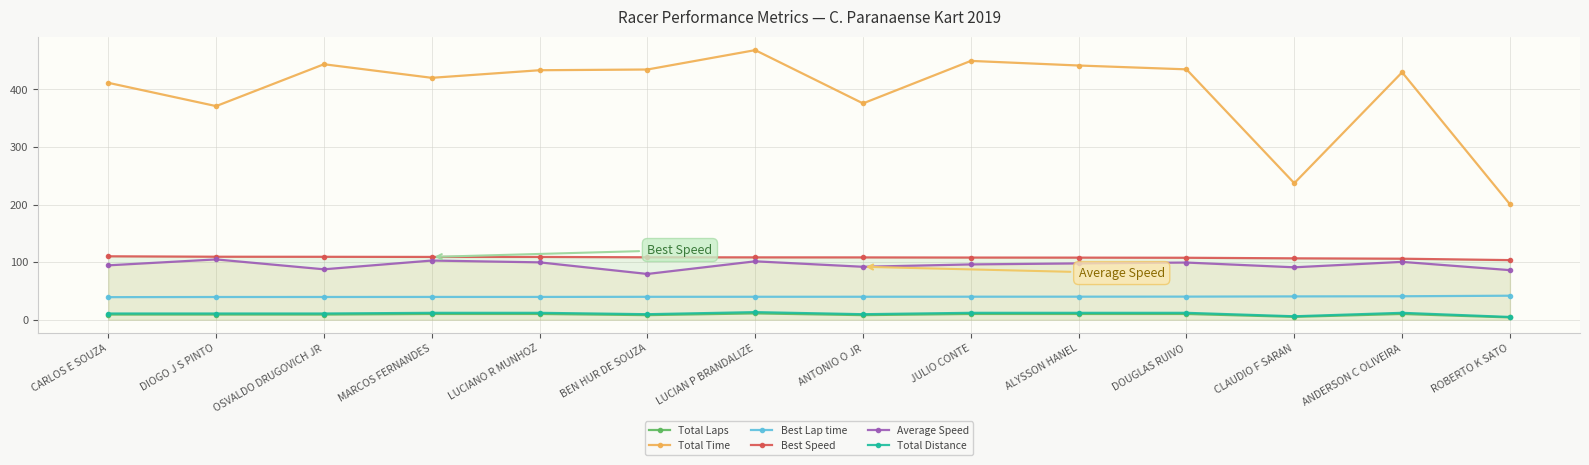

How many lines are shown in the chart?

6